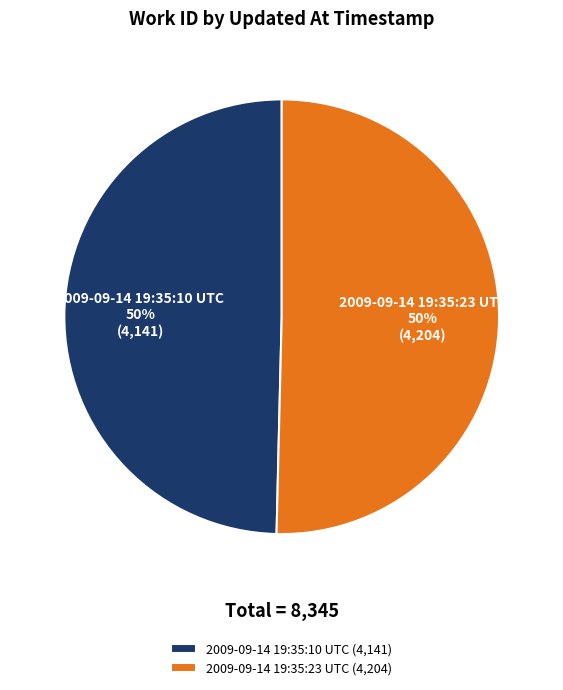

The 2009-09-14 19:35:10 UTC slice represents 50% of the pie. True or false?

True